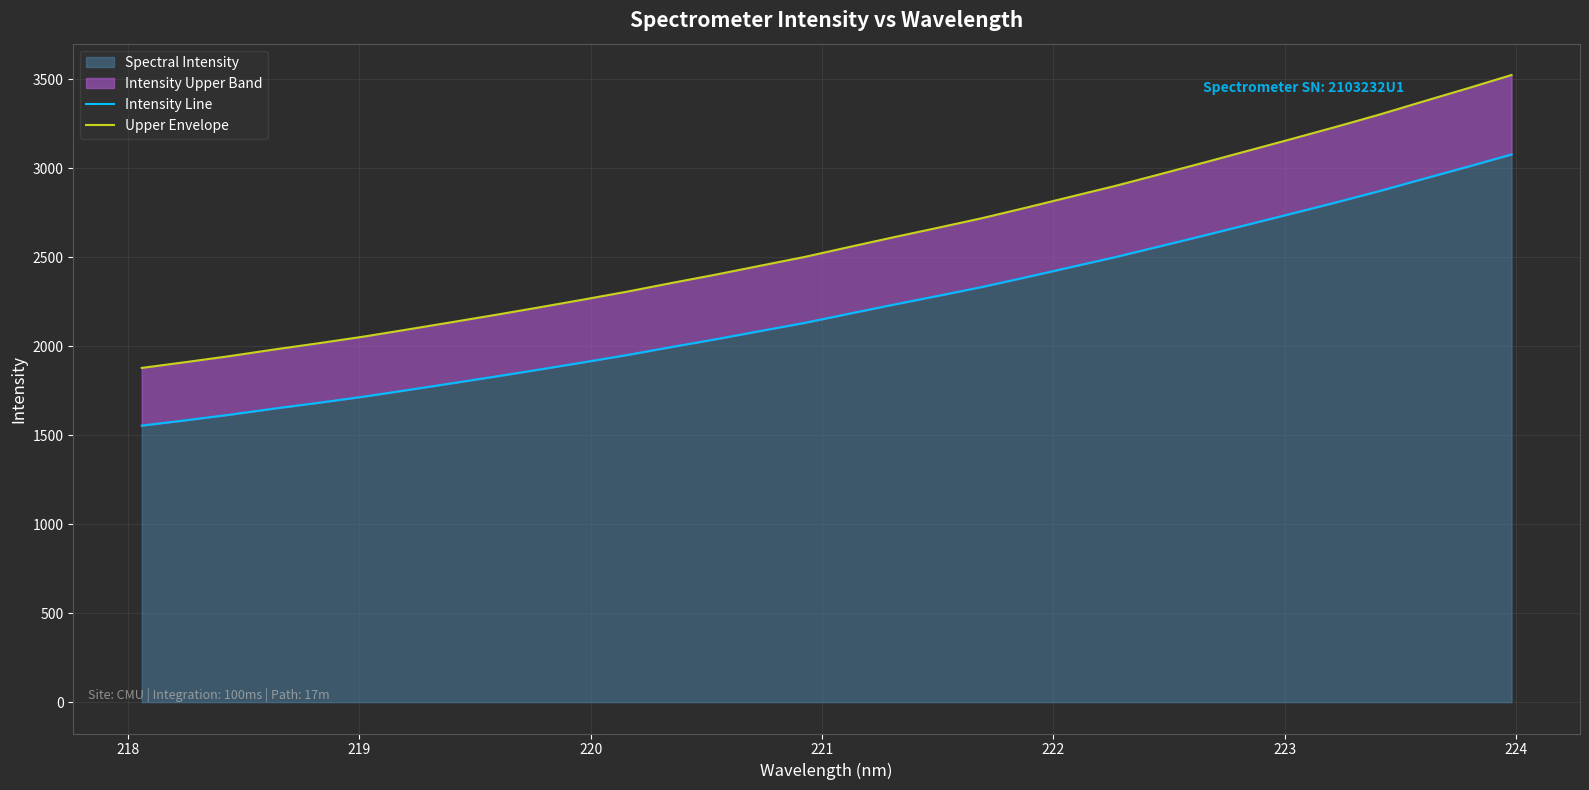

What is the lowest value of the Upper Envelope series?

1877.9